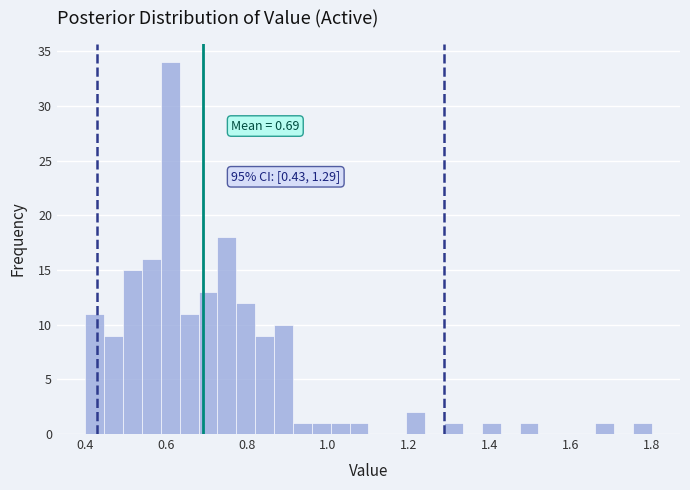

Around what value on the x-axis is the tallest bar? Give the approximate position of its centre, as read against the axis.

0.62